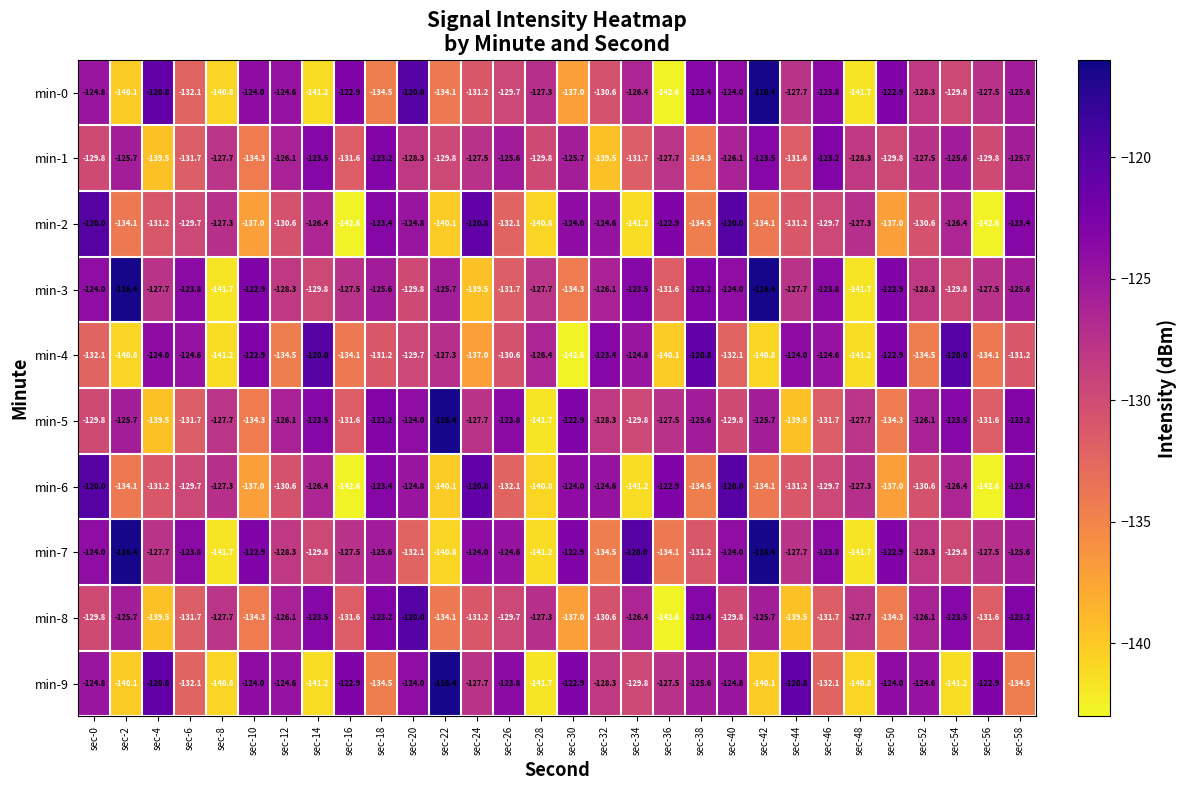

What is the average value of the min-3 series?

-127.6